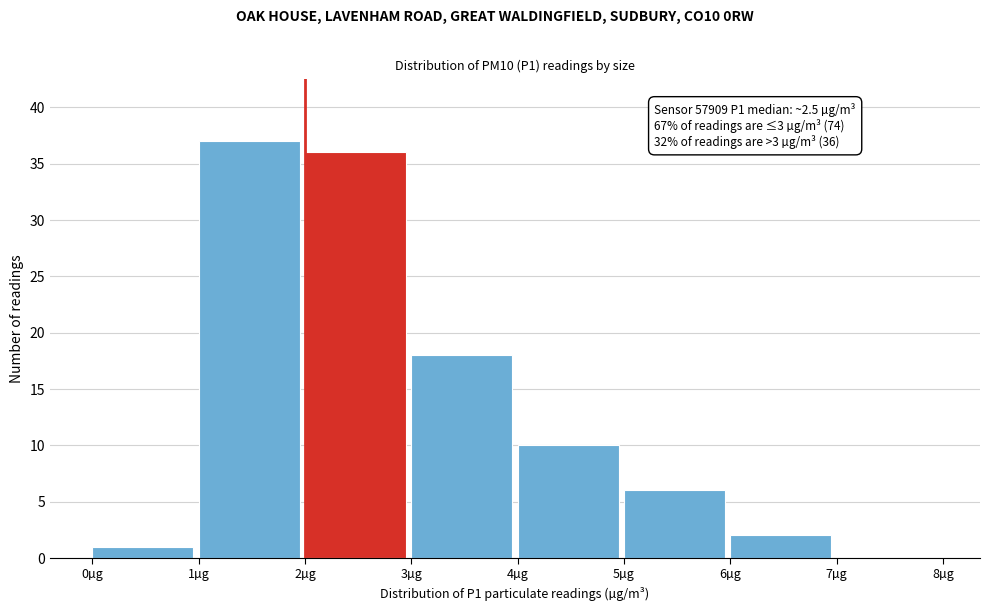

Over which range of the x-axis is the bar tallest?

1 to 2